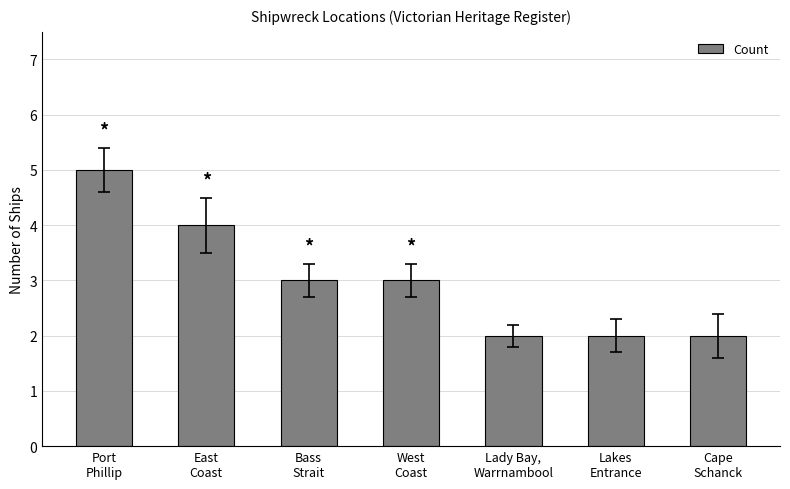

What is the greatest value displayed?

5